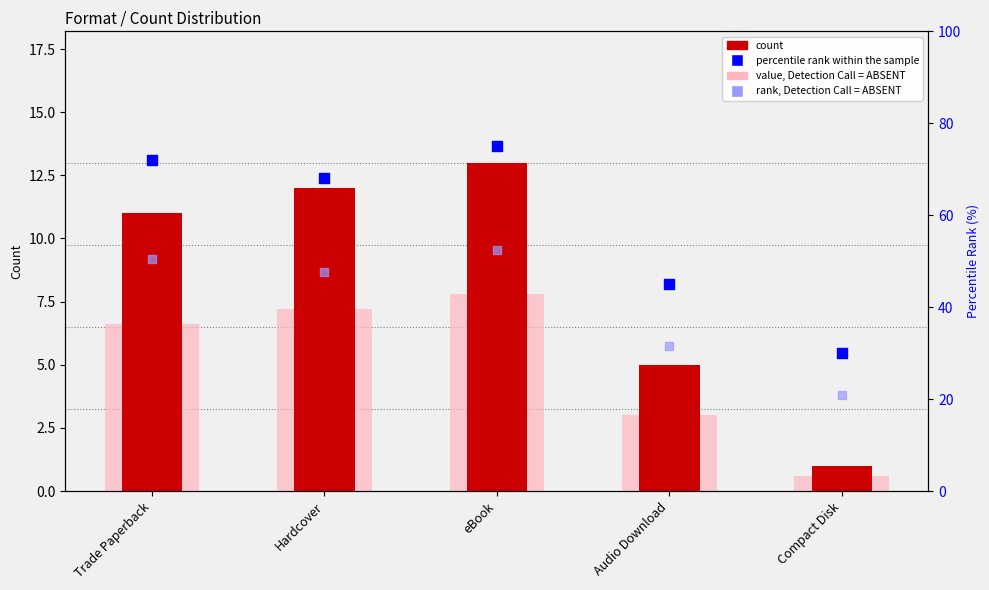

What is the total value across all series at eBook?

148.3